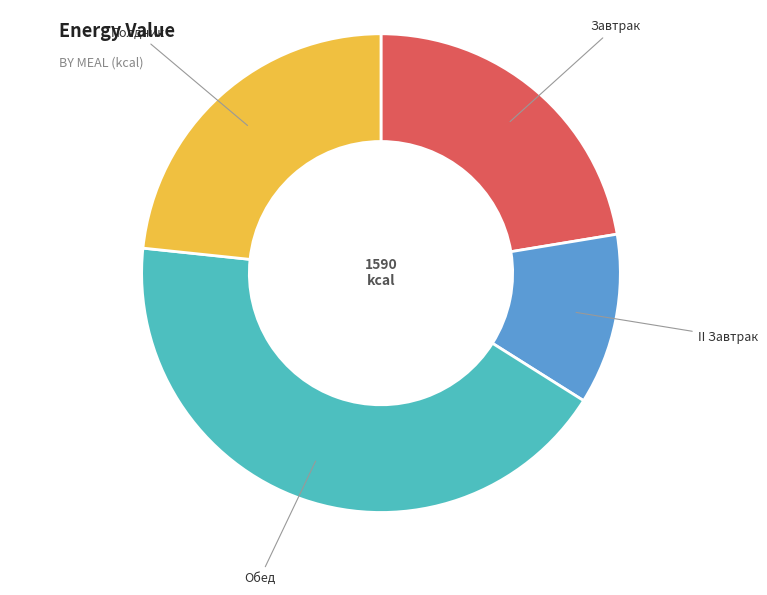

Count the number of slices in the pie.

4